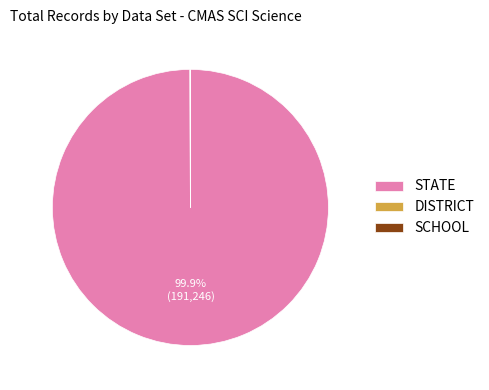

To the nearest percent, what is the average slice percentage?

33%